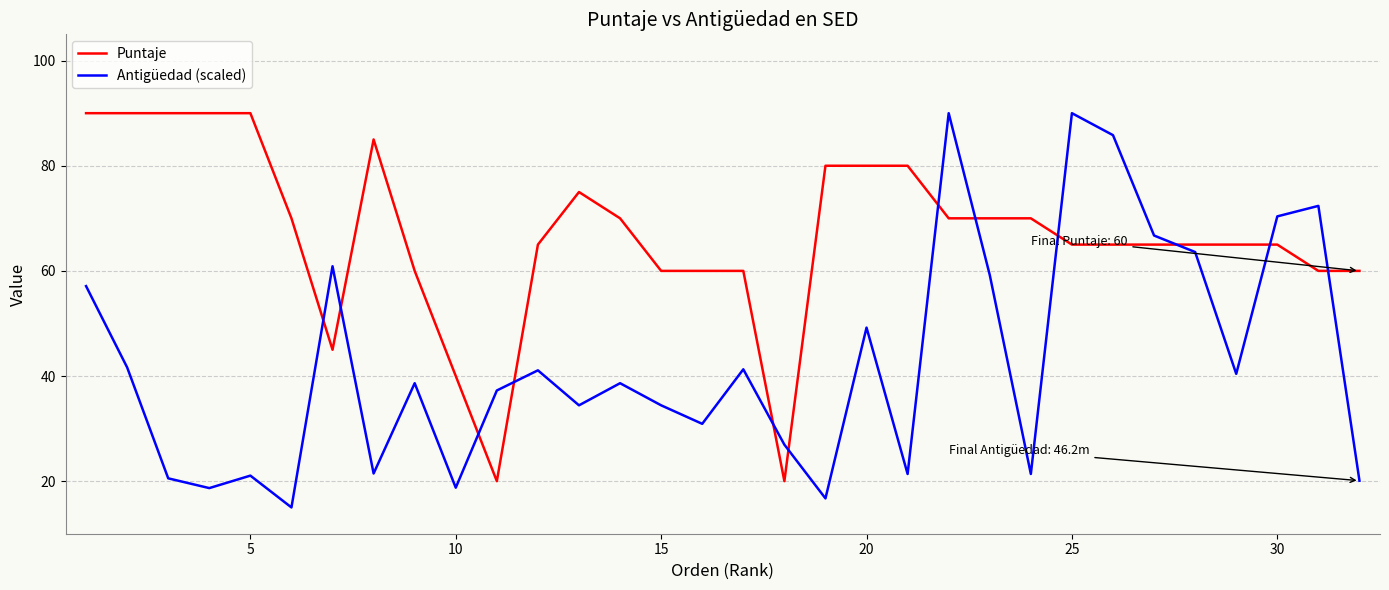

Rank the series by their average value, from highest to lowest.

Puntaje, Antigüedad (scaled)